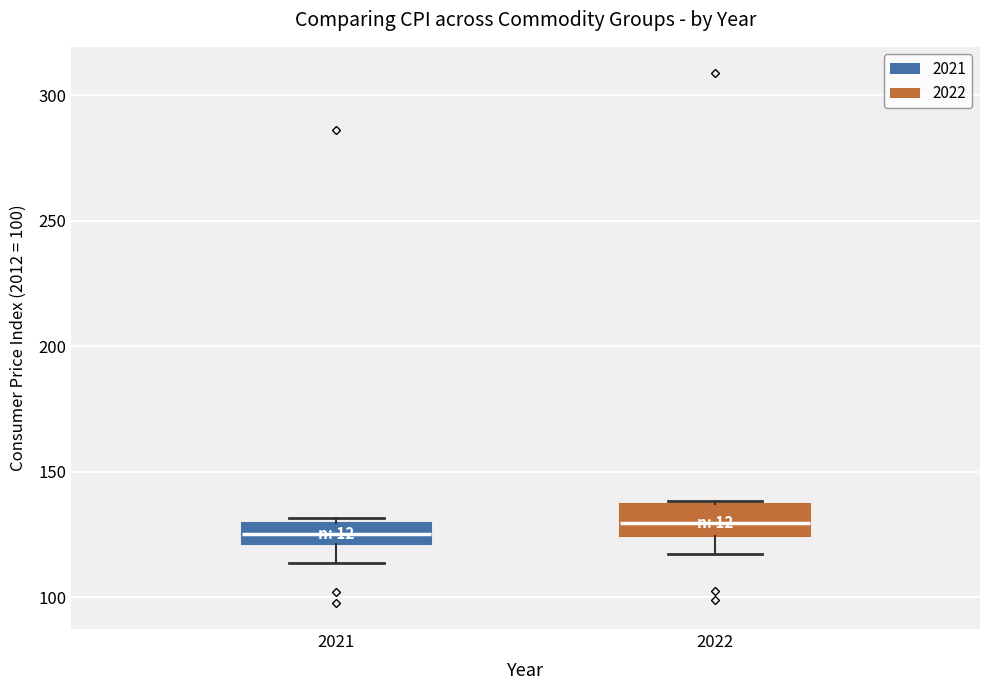

Where is the lower edge of the box at x = 2022 on the y-axis? The values are not printed on the chart, so give them approximately, as read against the axis.

125